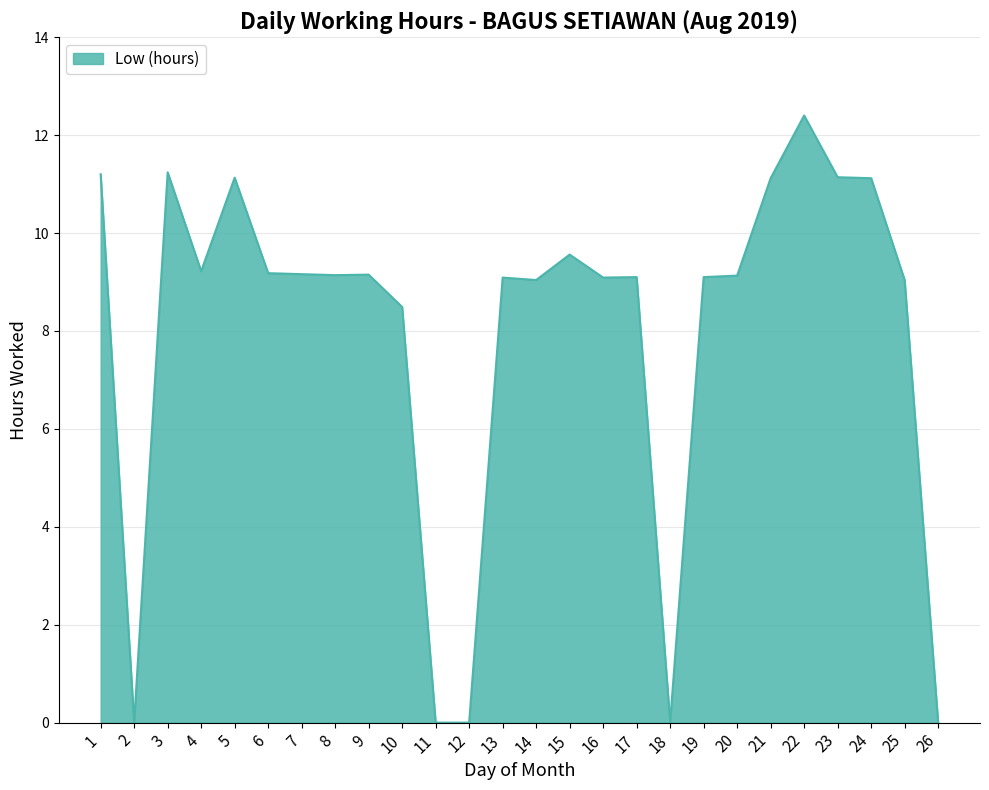

What is the difference between the values at 10 and 15?

1.1